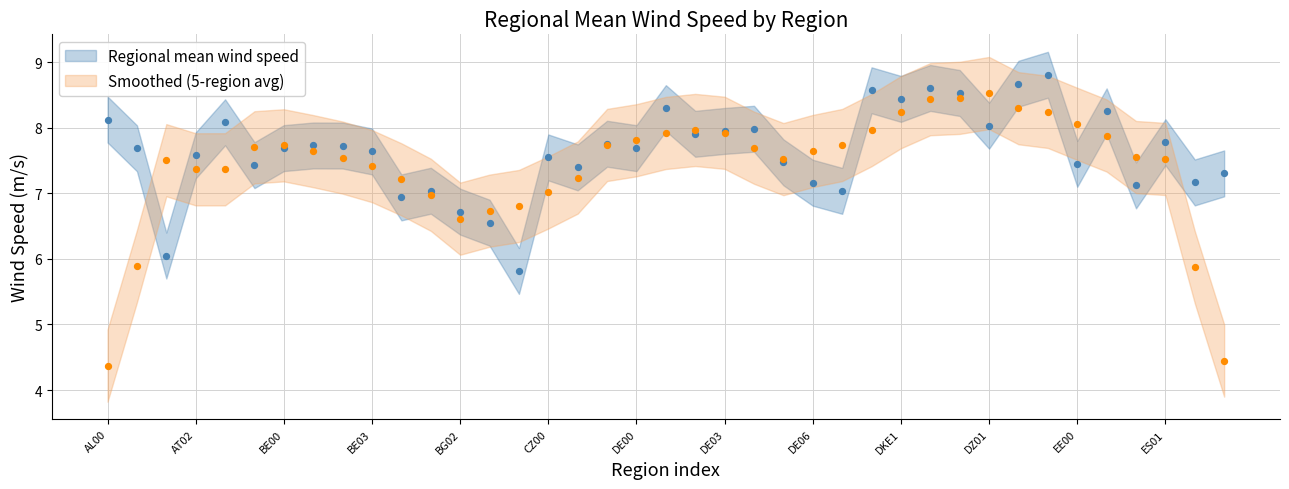

What is the ratio of the value at DE06 to the value at AT02?

0.9